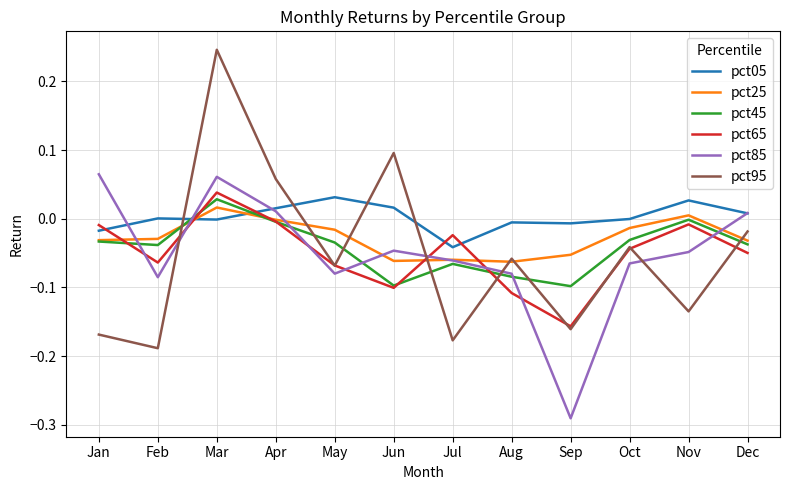

True or false: pct65 has more than 2 interior local peaks.

True